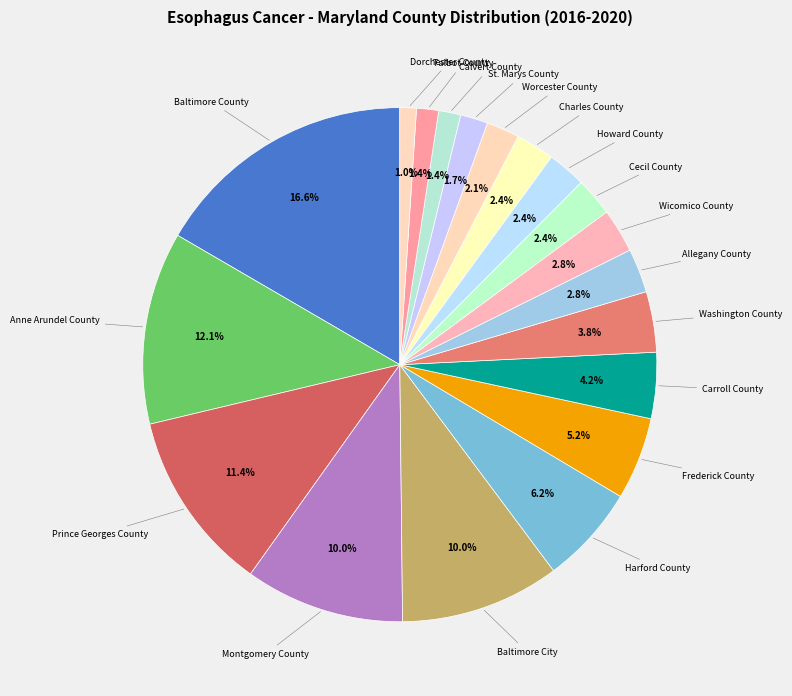

How many segments does this pie chart have?

19